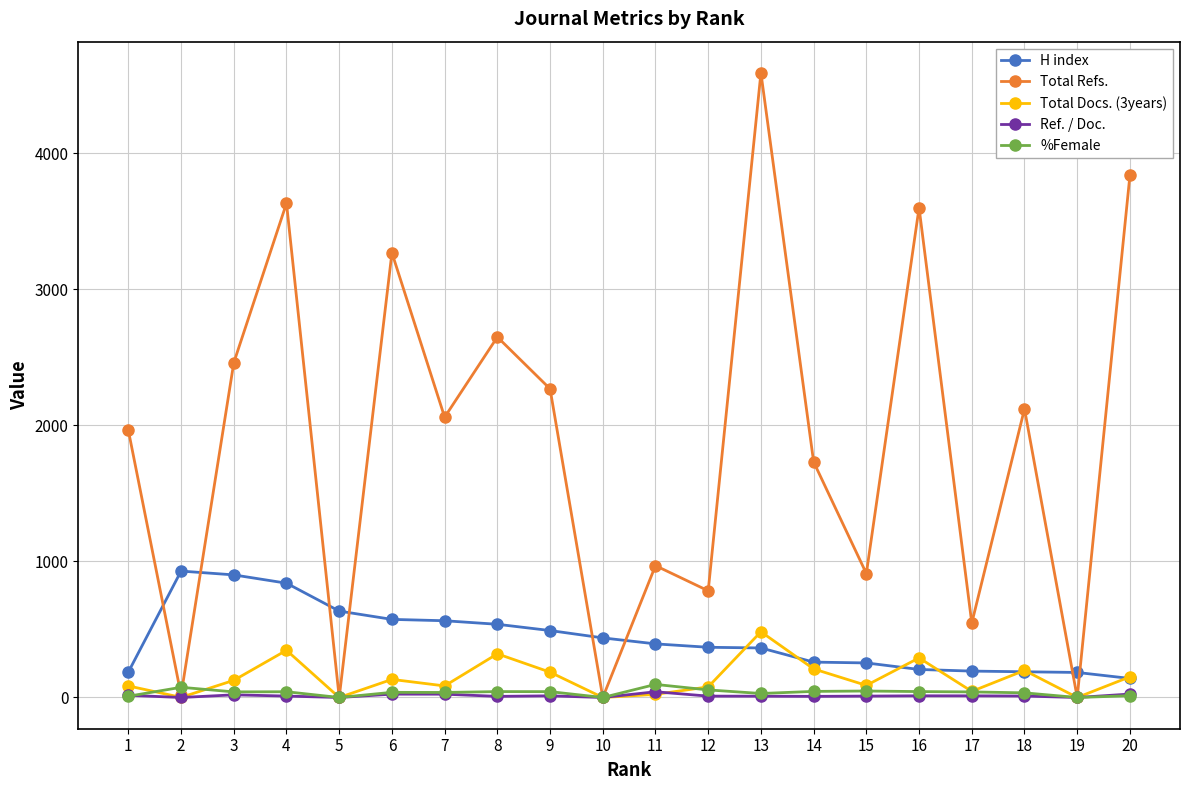

What is the value of the H index point at the 18th from the left?

189.0